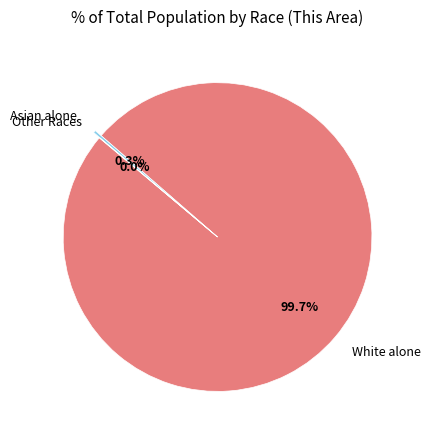

What is the largest slice in the pie chart?

White alone